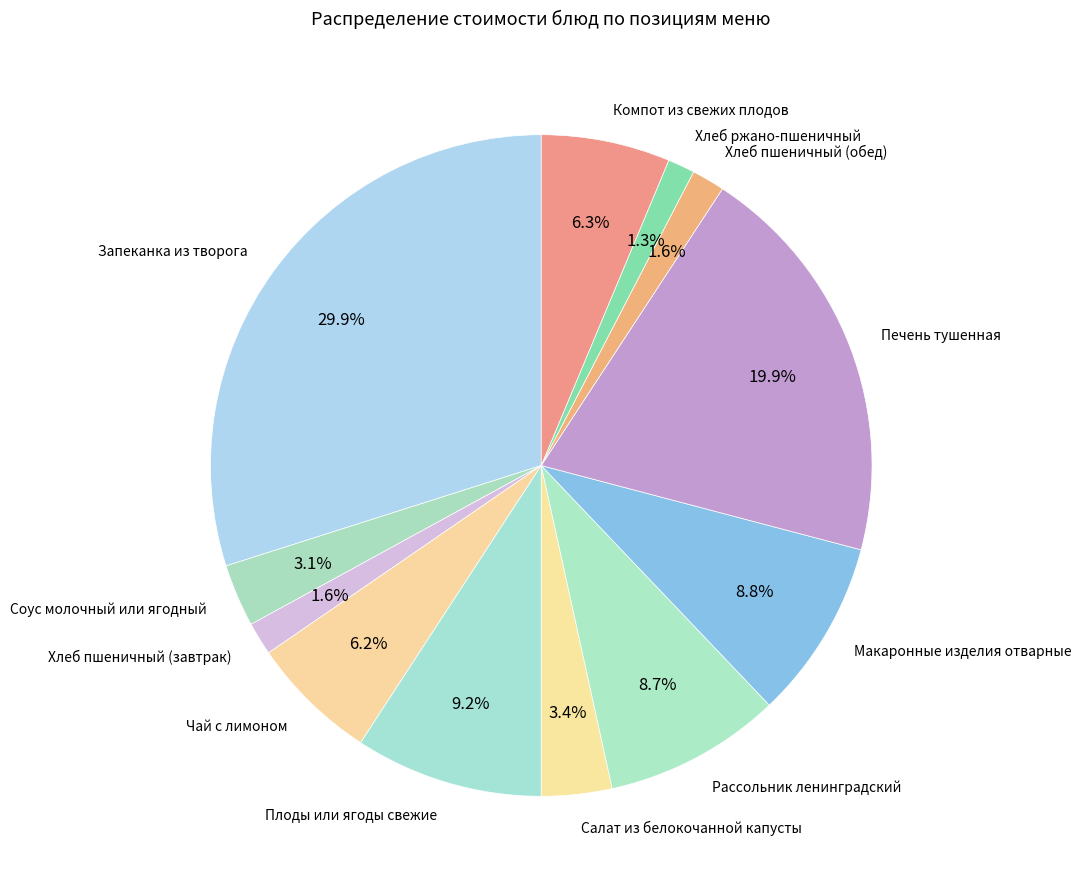

What is the ratio of the value at Чай с лимоном to the value at Компот из свежих плодов?

1.0